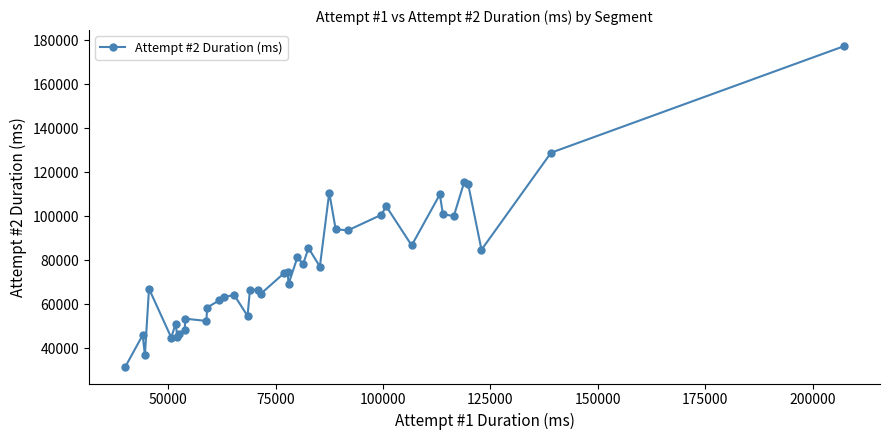

What is the difference between the maximum and minimum values?

146048